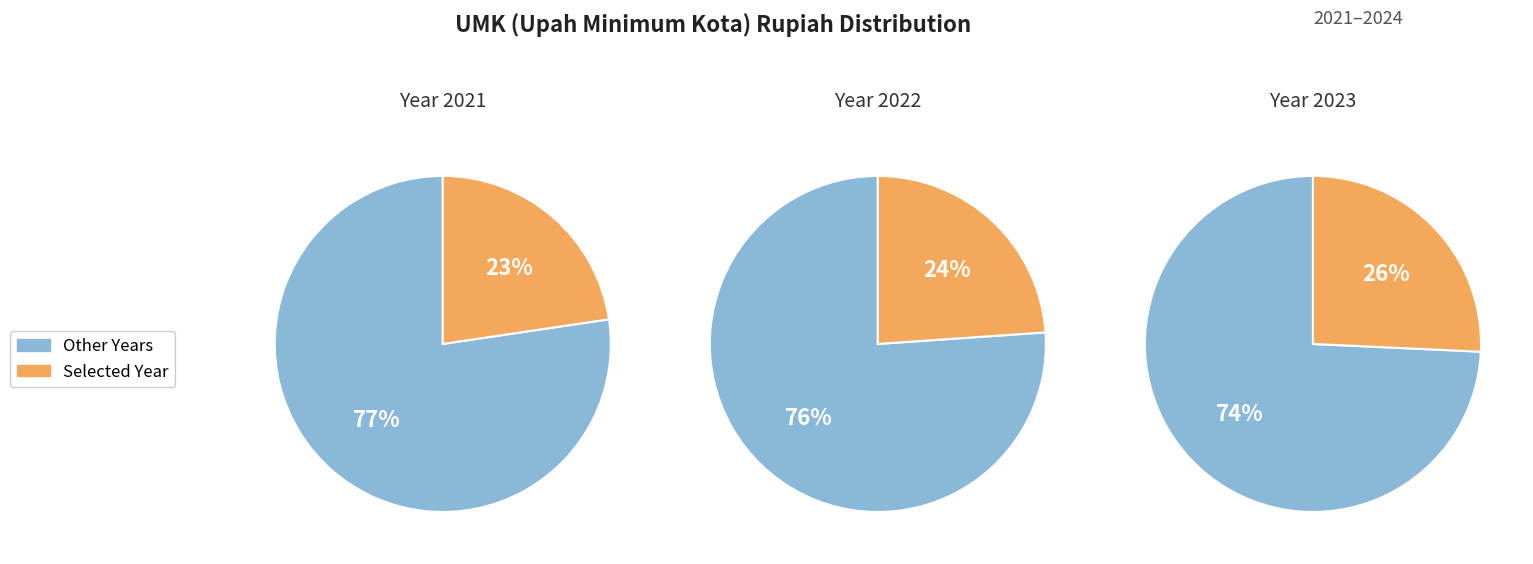

To the nearest percent, what is the difference between the 2021 and 2024 slice percentages?

5%